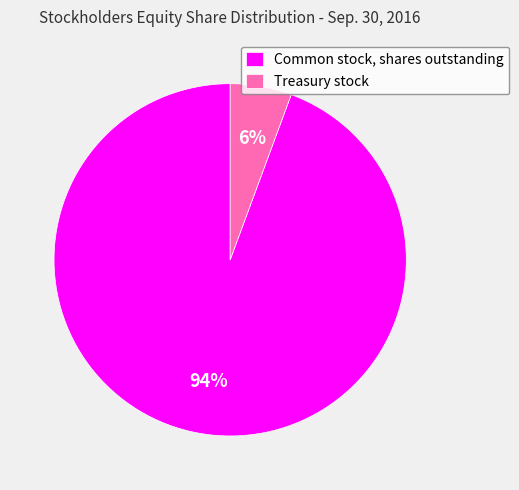

To the nearest percent, what portion does Common stock, shares outstanding represent?

94%